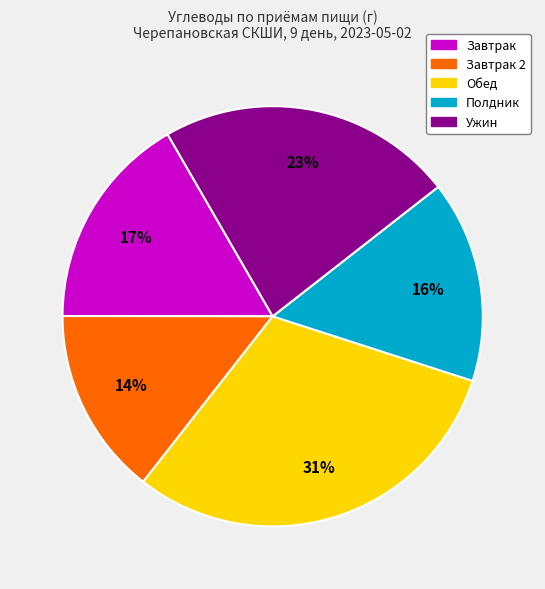

Approximately how many times larger is the value at Завтрак compared to Обед?

0.5